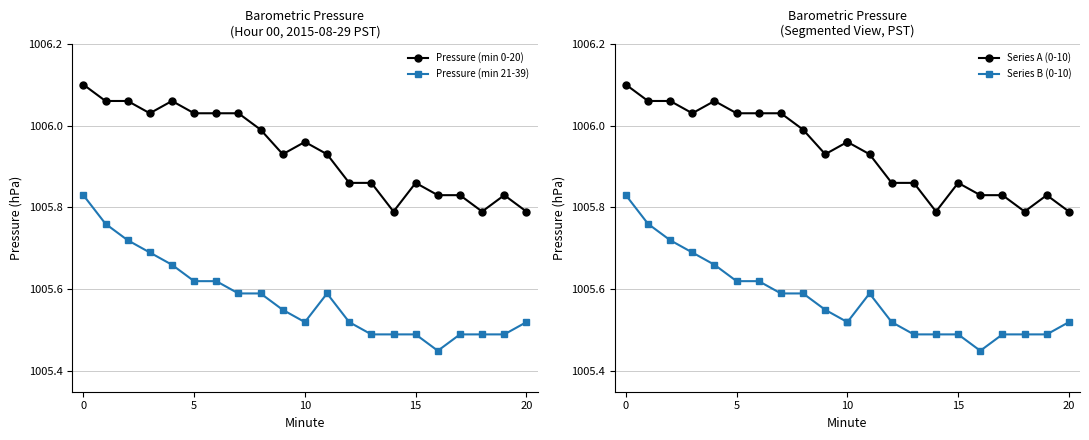

What is the value of the 12th point from the left?

1005.9